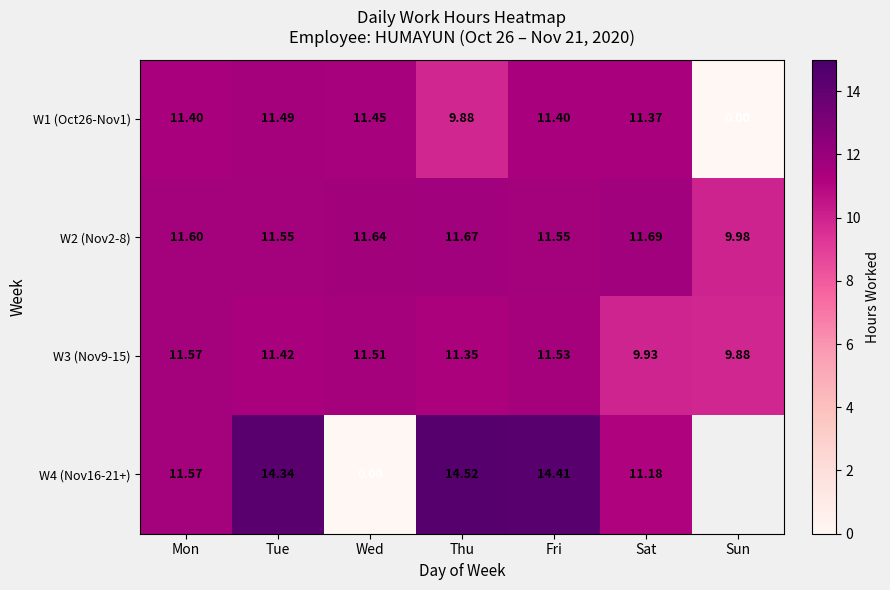

Which series changed the most between Wed and Thu?

W4 (Nov16-21+)